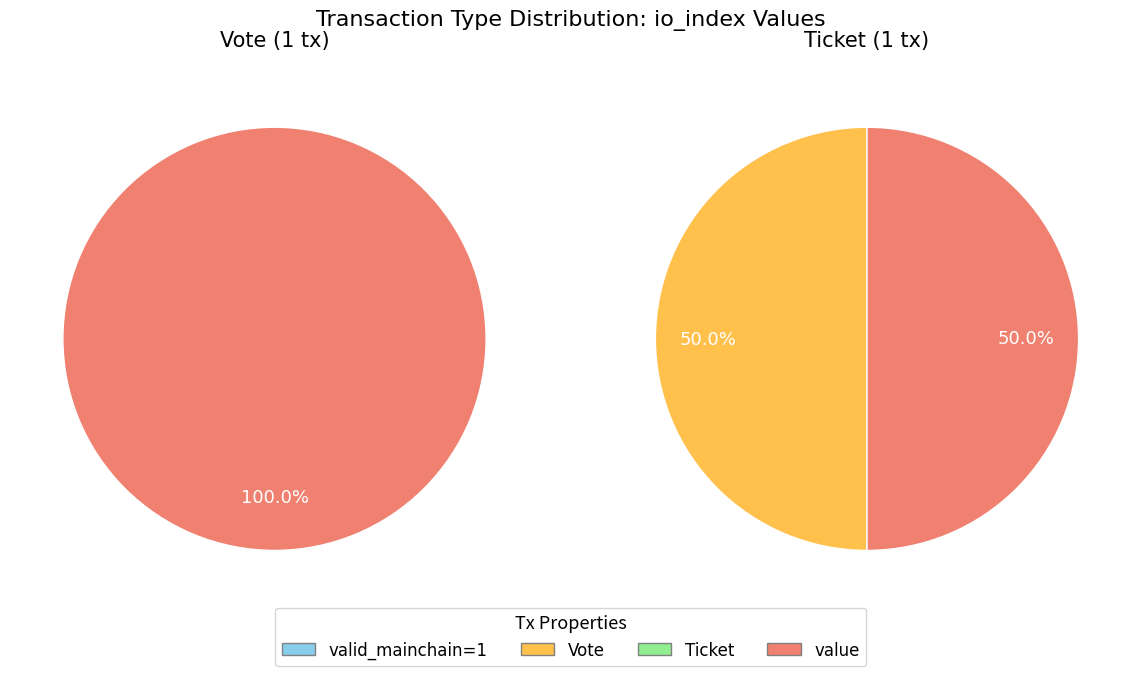

What percentage is the value slice, to the nearest percent?

100%